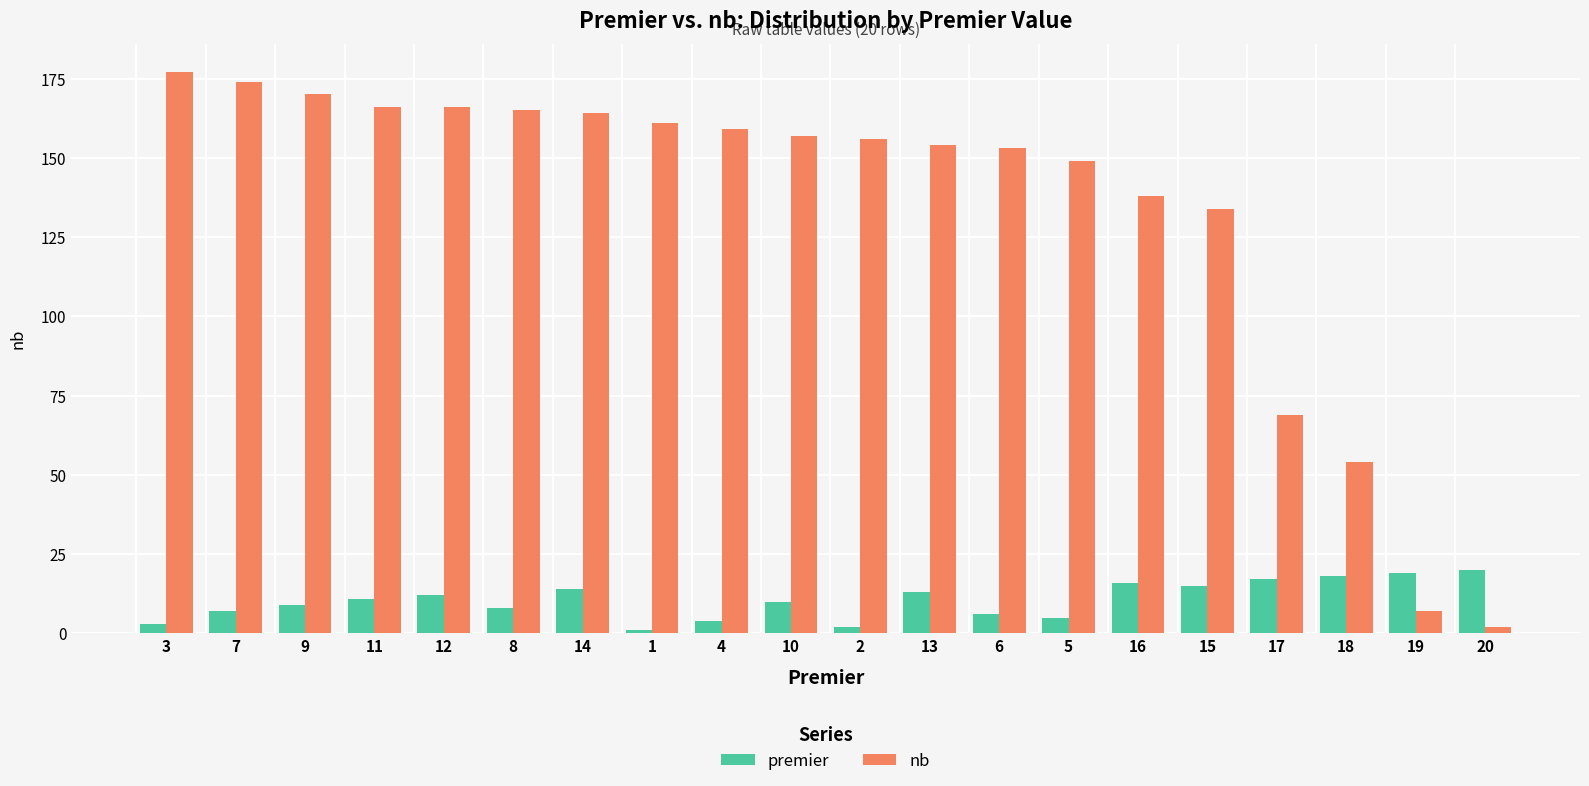

Are the bars horizontal?

No